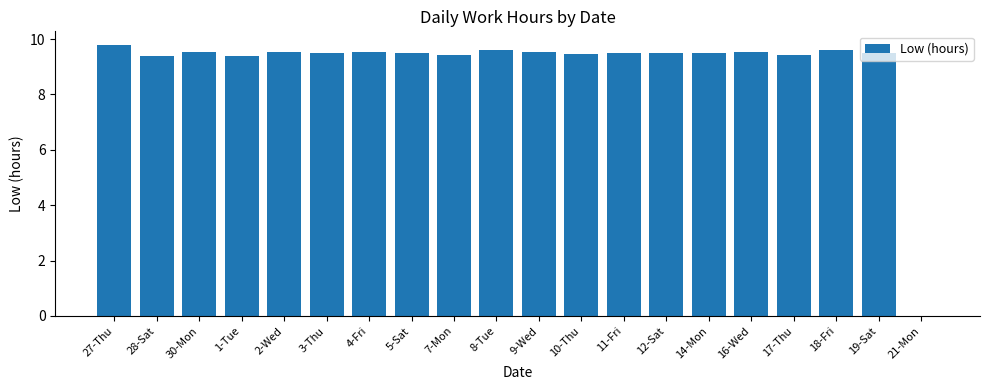

What is the sum of the values at 17-Thu and 4-Fri?

19.0